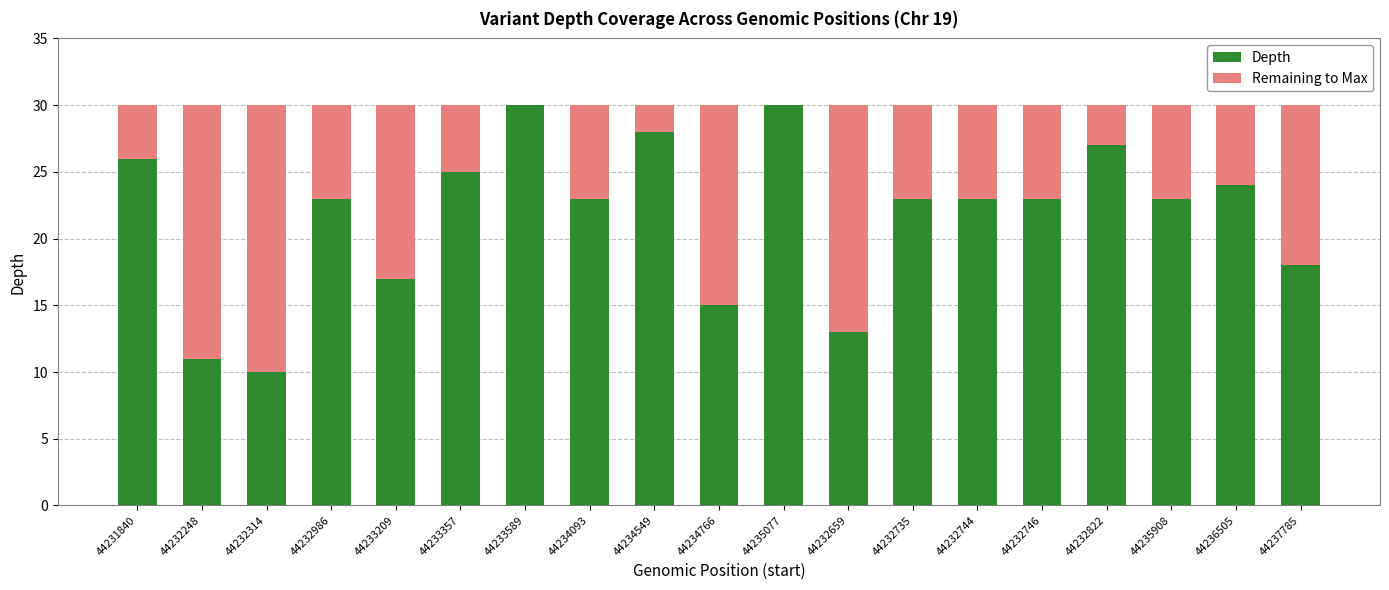

True or false: Depth has a value of 30 at 44235077.

True